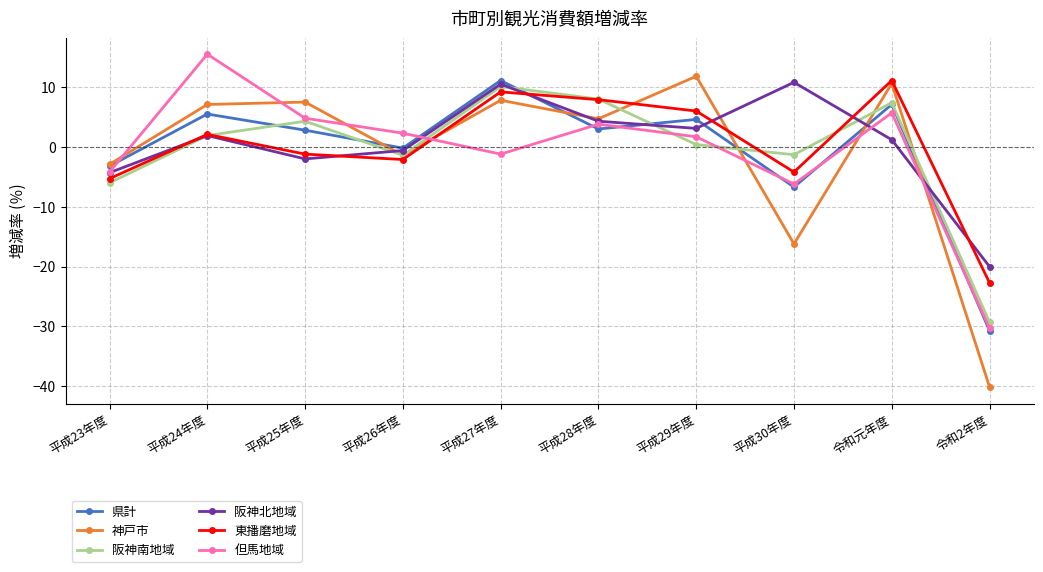

How many interior local peaks does the 神戸市 series have?

4